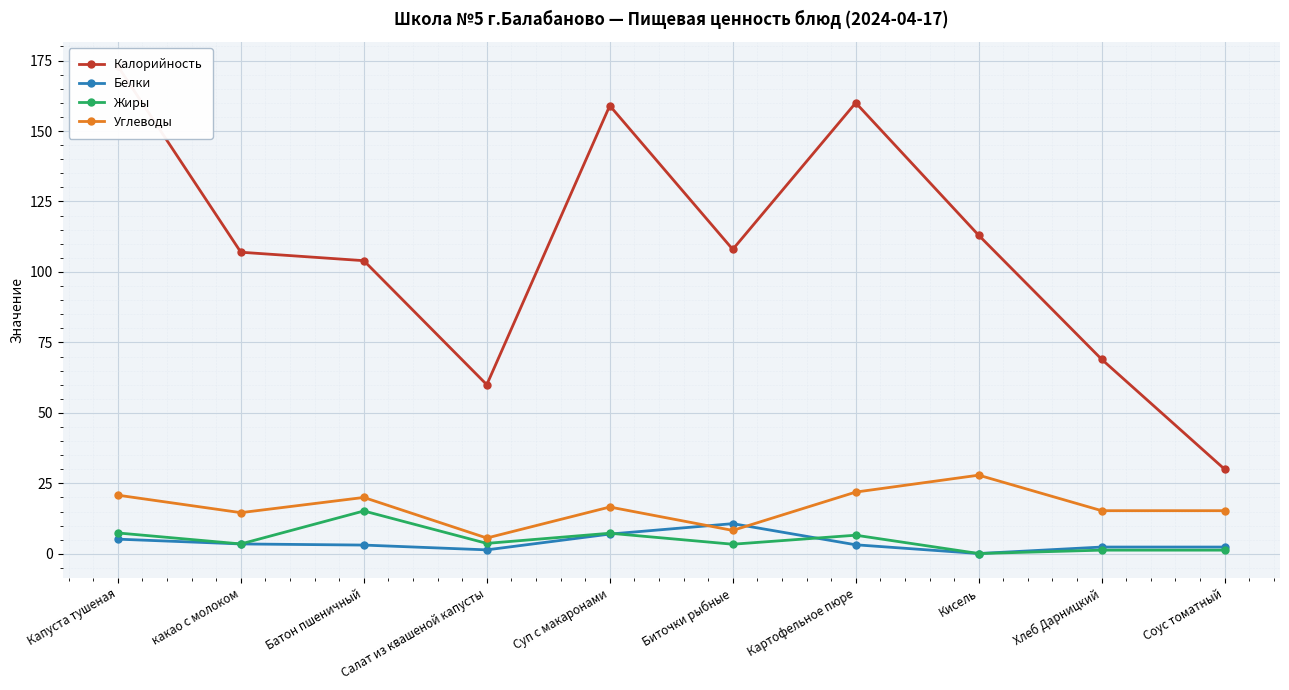

What is the difference between the maximum and minimum values in the Углеводы series?

22.3